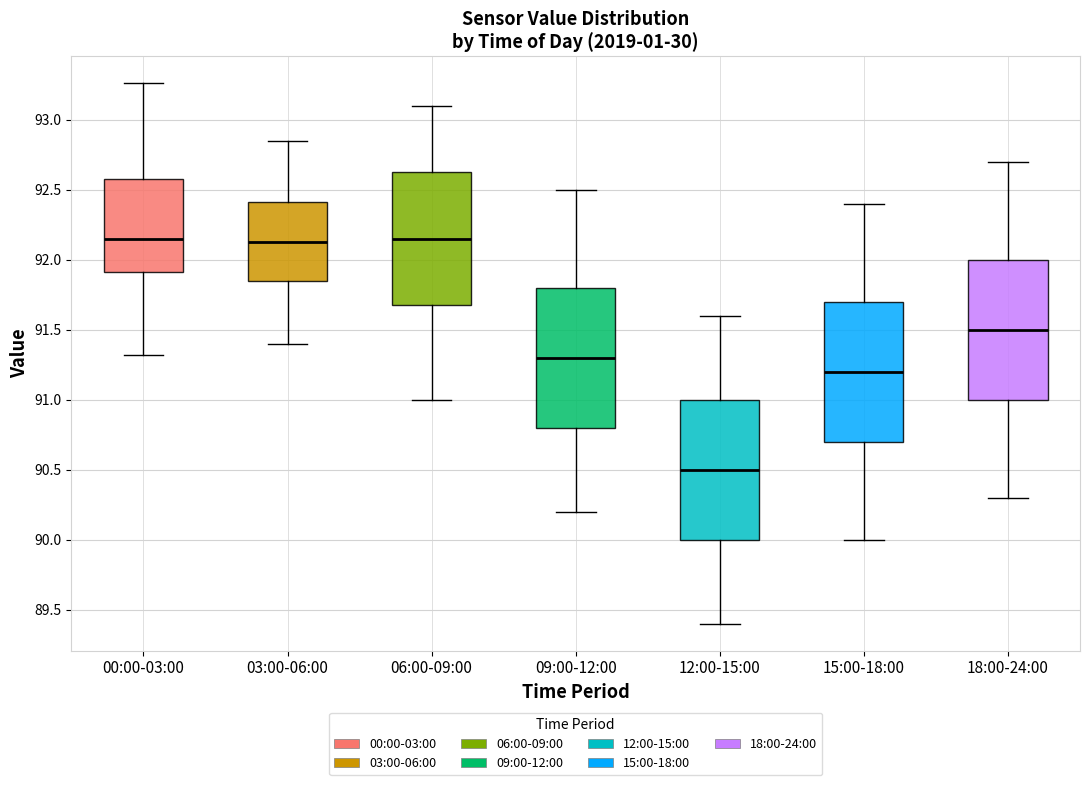

Where is the lower edge of the box for 03:00-06:00 on the y-axis? The values are not printed on the chart, so give them approximately, as read against the axis.

91.85